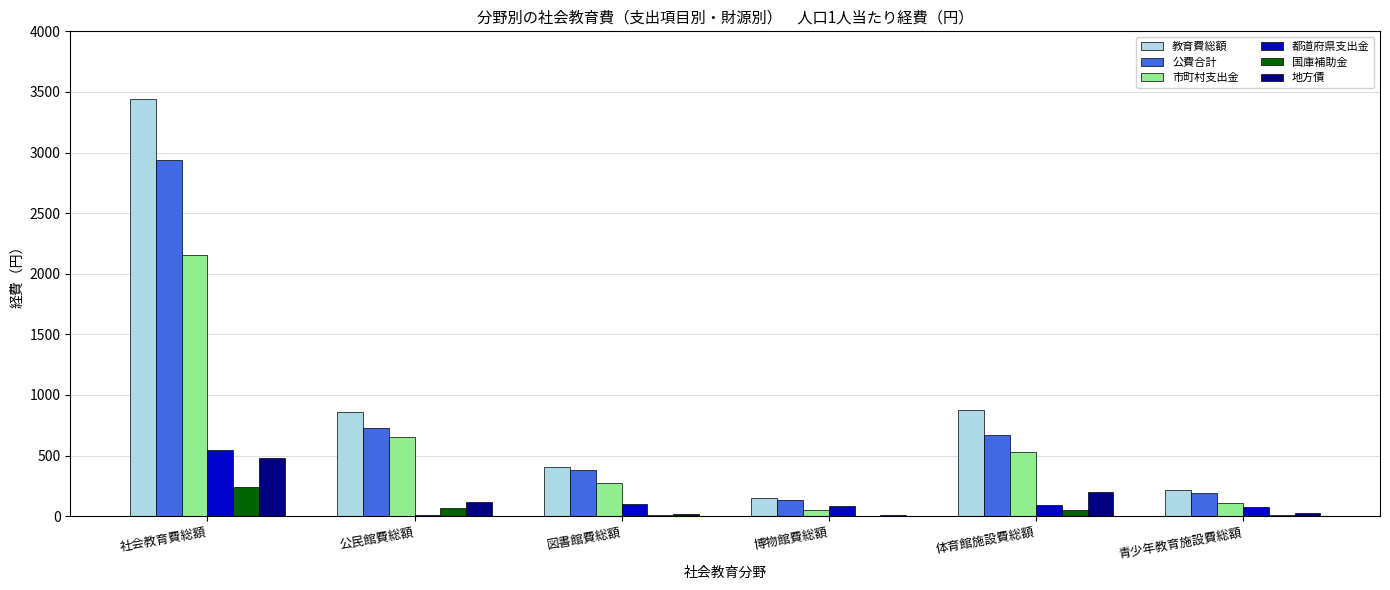

Is the value of 公費合計 at 博物館費総額 greater than the value of 市町村支出金 at 社会教育費総額?

No